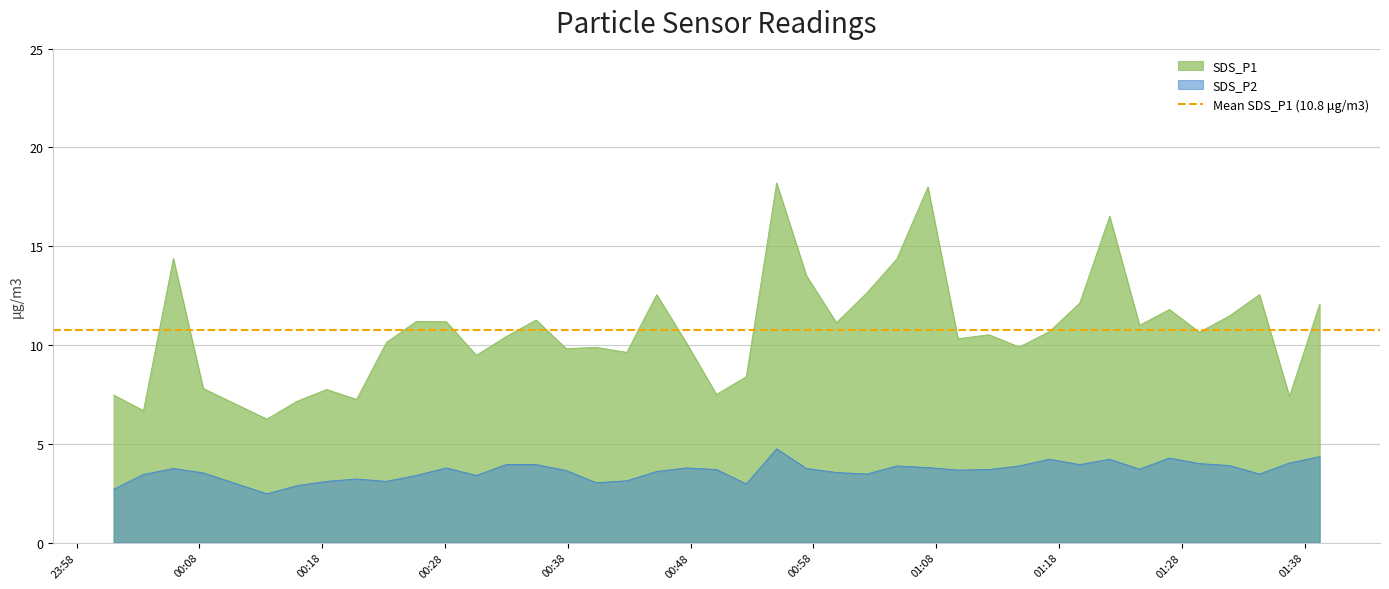

The value of SDS_P2 at 02:38 is 1.4. True or false?

False